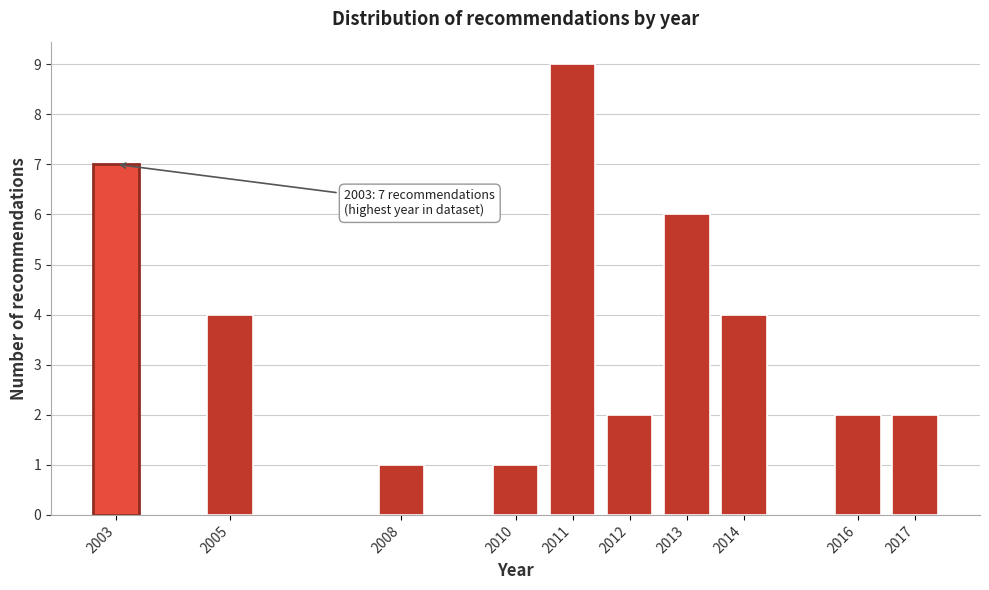

Reading left to right, list all the values displayed in this chart.

7	4	1	1	9	2	6	4	2	2